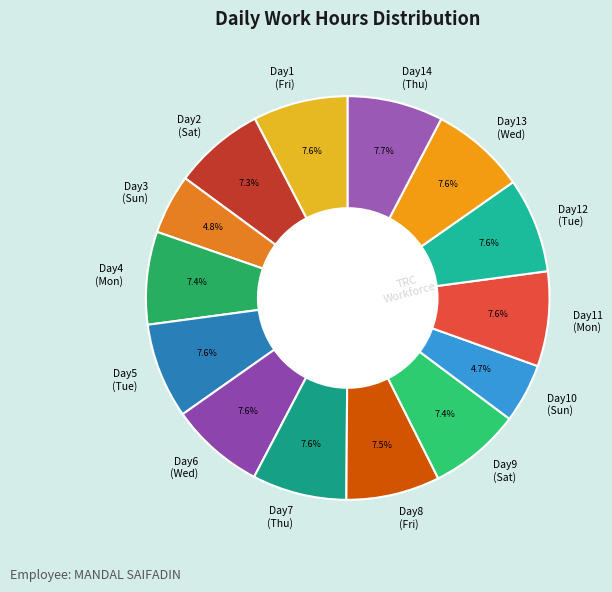

Does any single category account for the majority?

No